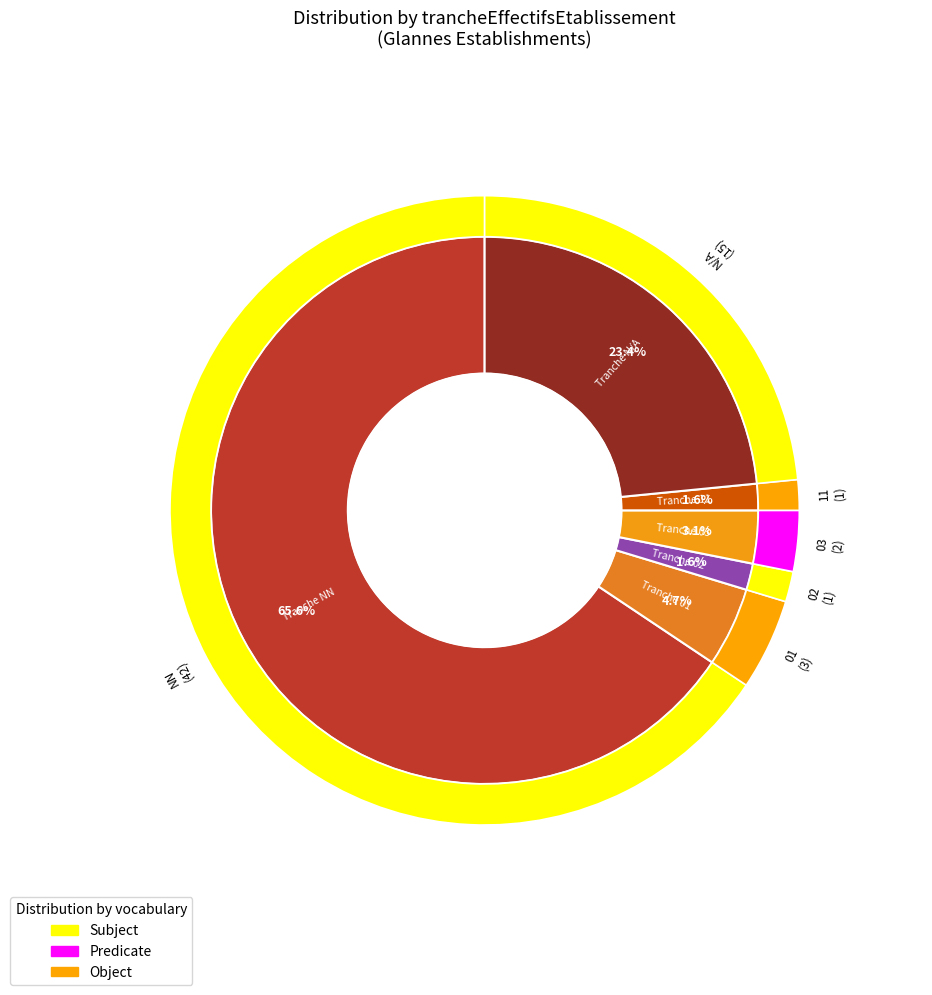

Count the number of slices in the pie.

6